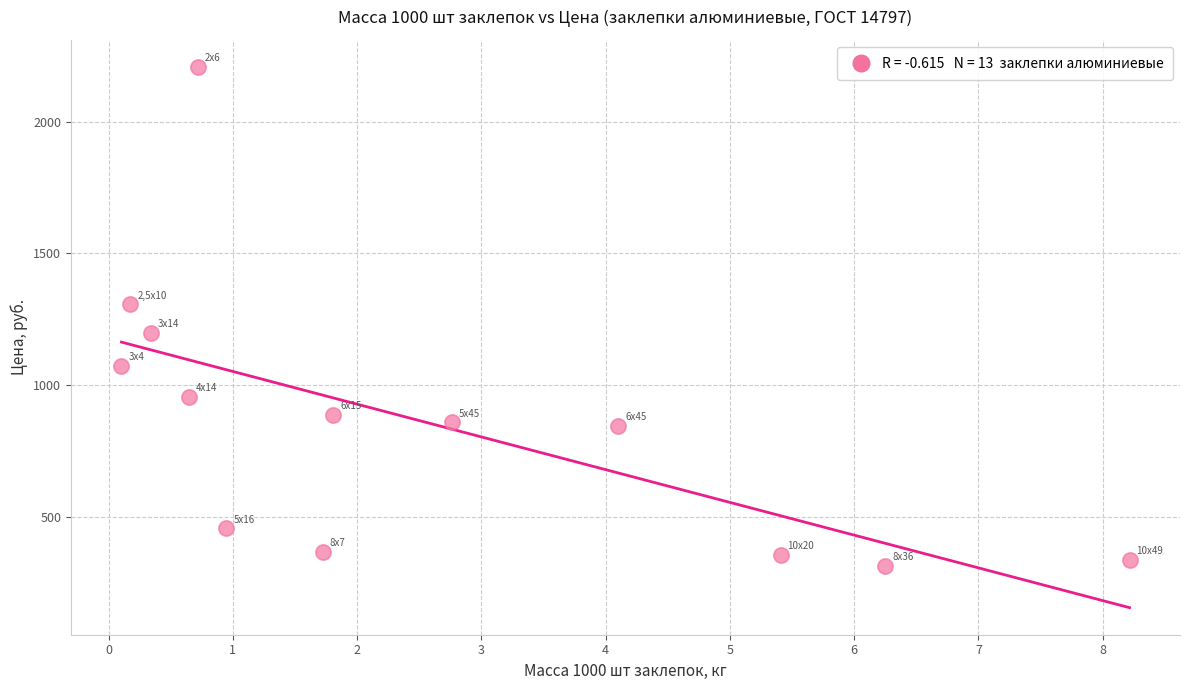

What is the range of Y values (max minus min)?

1896.6